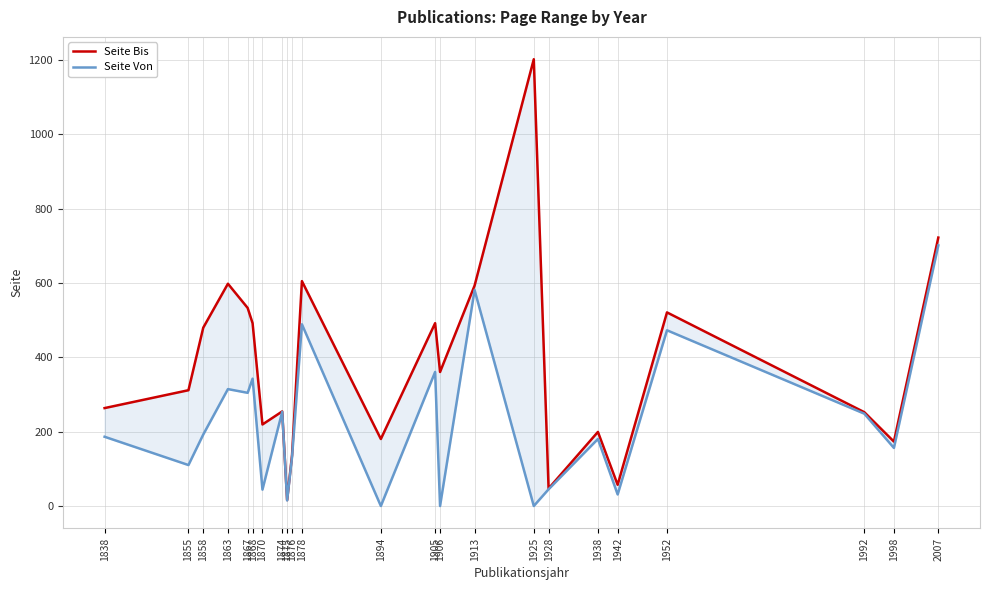

Which series has the largest range (max minus min)?

Seite Bis